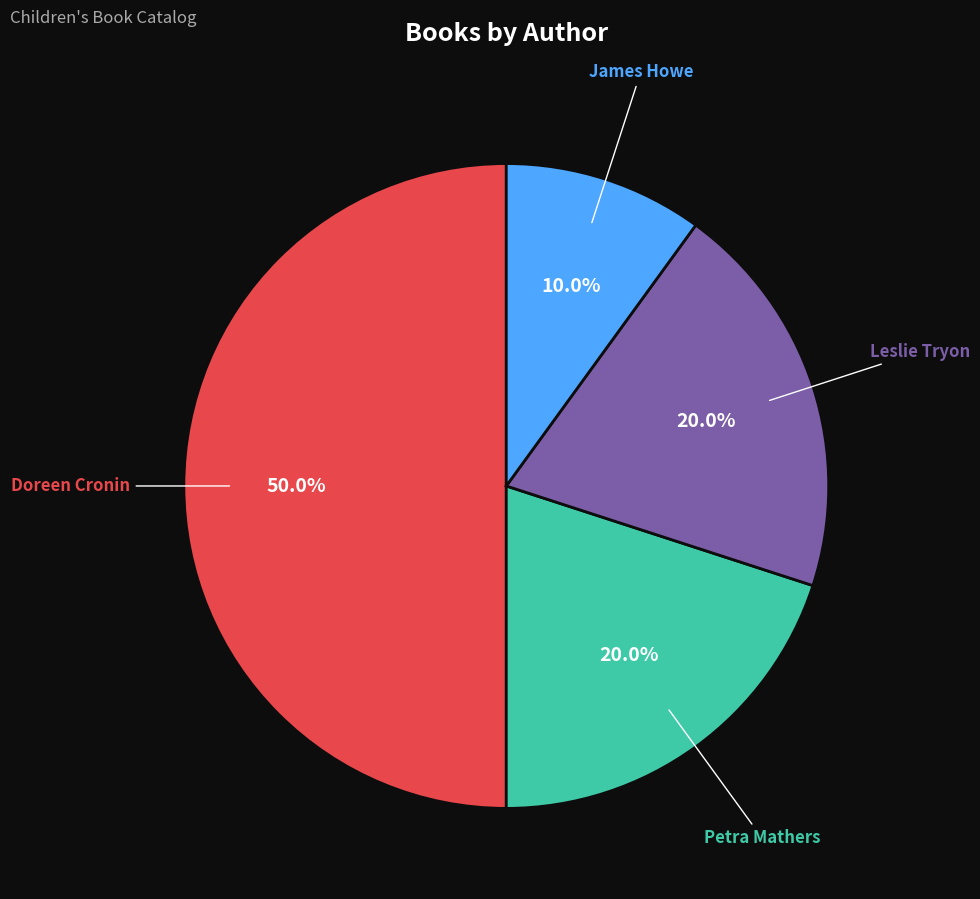

Does Petra Mathers represent more than half of the total?

No